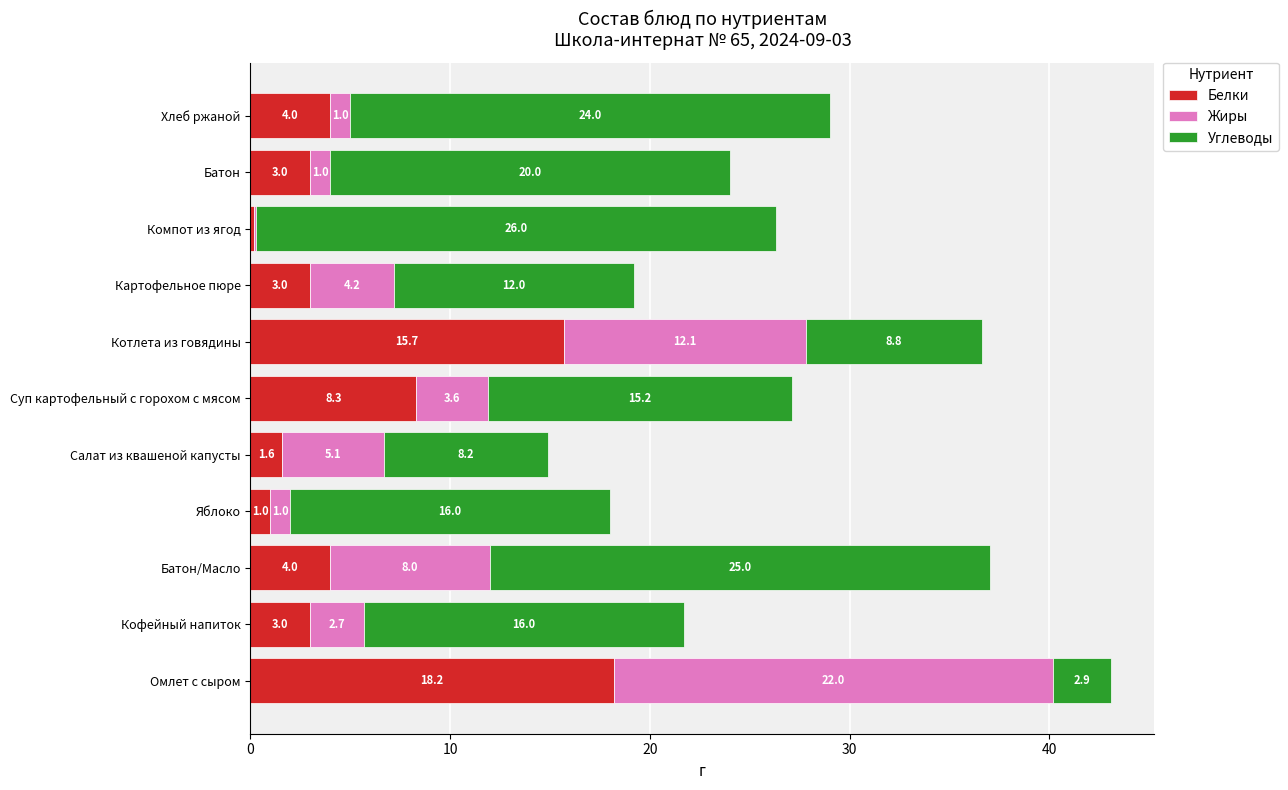

At which label is Белки closest to 9?

Суп картофельный с горохом с мясом